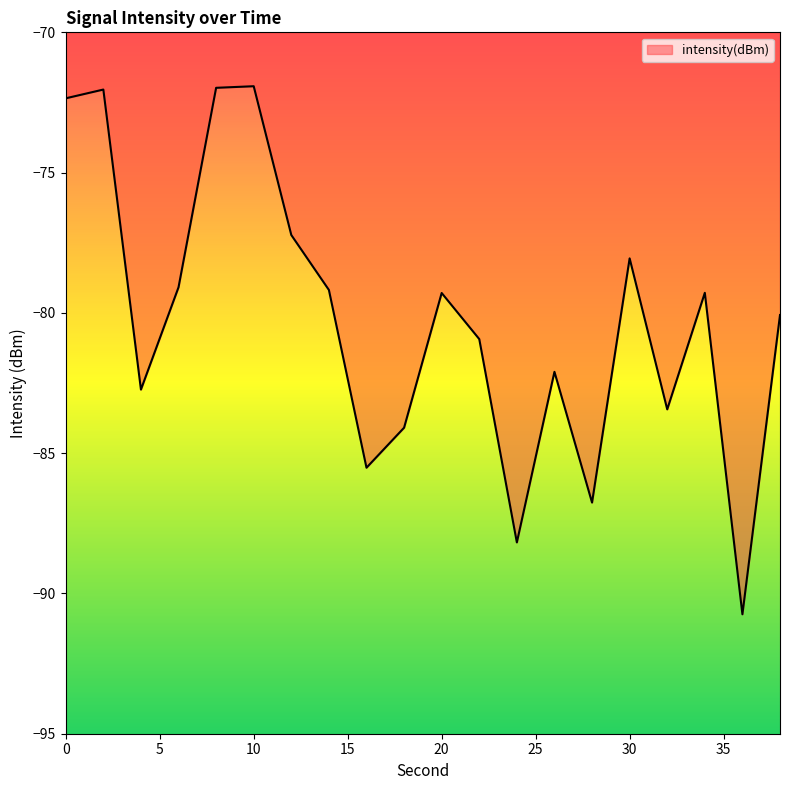

What is the maximum value shown in the chart?

-71.9